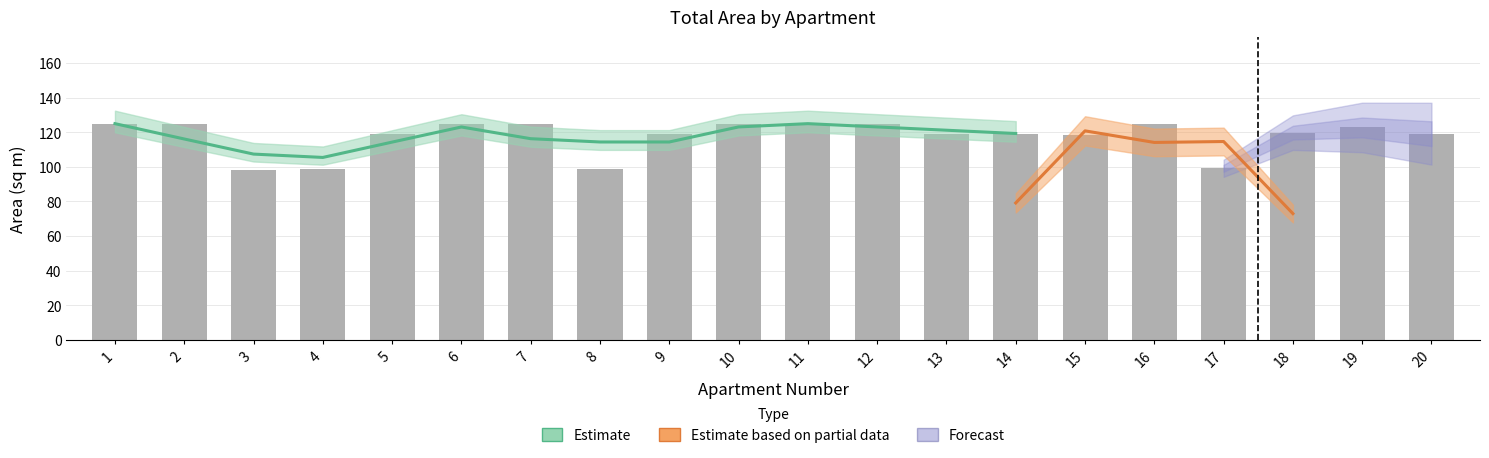

What is the difference between the second highest and second lowest values?

26.2